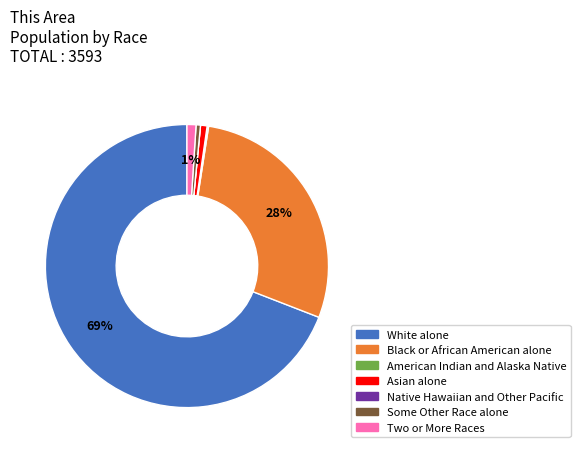

Which slice is the largest?

White alone